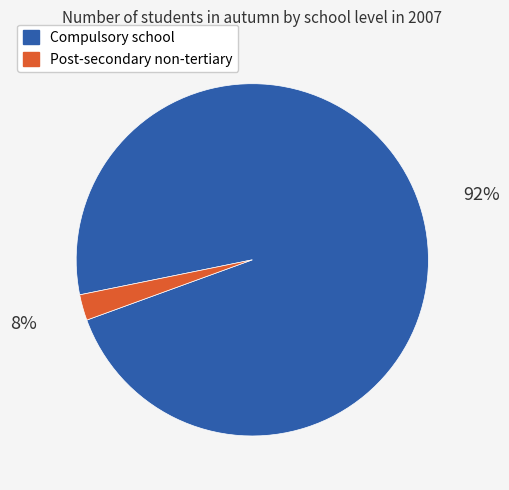

The Post-secondary non-tertiary slice represents 2% of the pie. True or false?

True